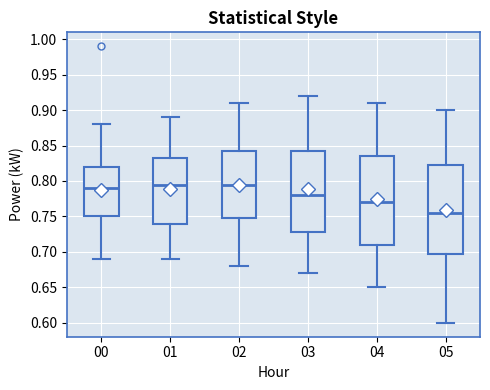

Reading left to right, read every box against the y-axis: the position of its median line, the range the box covers, and the ends of its whiskers. The values are not printed on the chart, so give them approximately, as read against the axis.

00: median 0.790, box 0.750 to 0.820, whiskers 0.690 to 0.880
01: median 0.795, box 0.740 to 0.835, whiskers 0.690 to 0.890
02: median 0.795, box 0.750 to 0.845, whiskers 0.680 to 0.910
03: median 0.780, box 0.730 to 0.845, whiskers 0.670 to 0.920
04: median 0.770, box 0.710 to 0.835, whiskers 0.650 to 0.910
05: median 0.755, box 0.700 to 0.825, whiskers 0.600 to 0.900